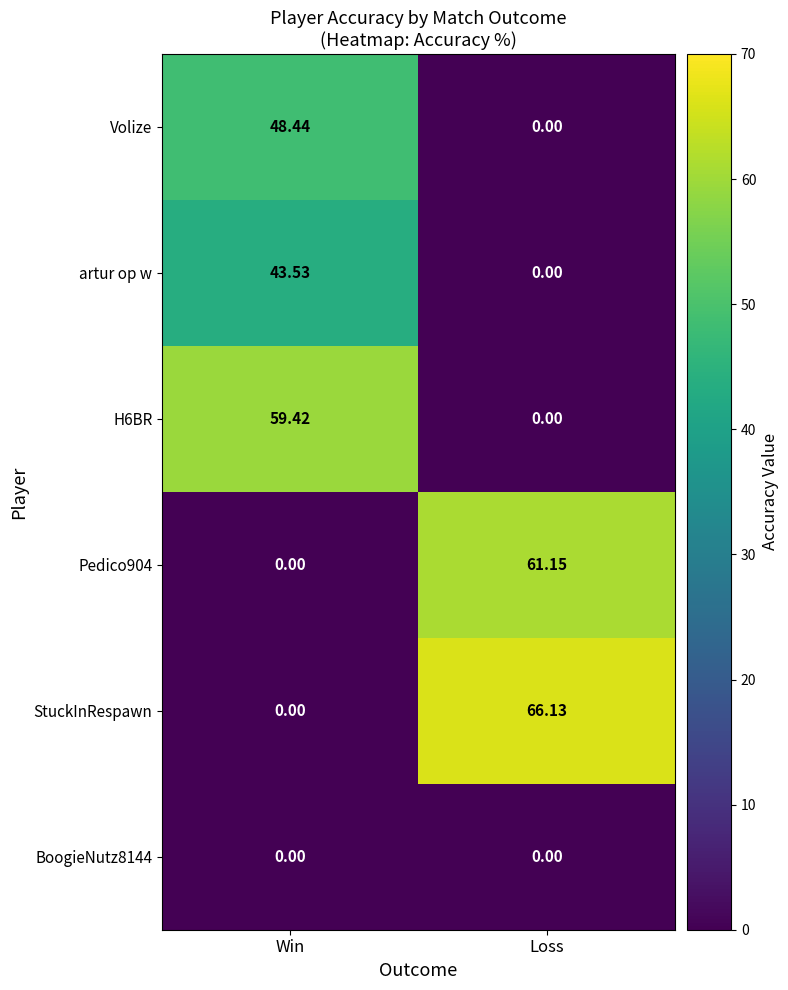

Rank the categories by Volize value from highest to lowest.

Win, Loss